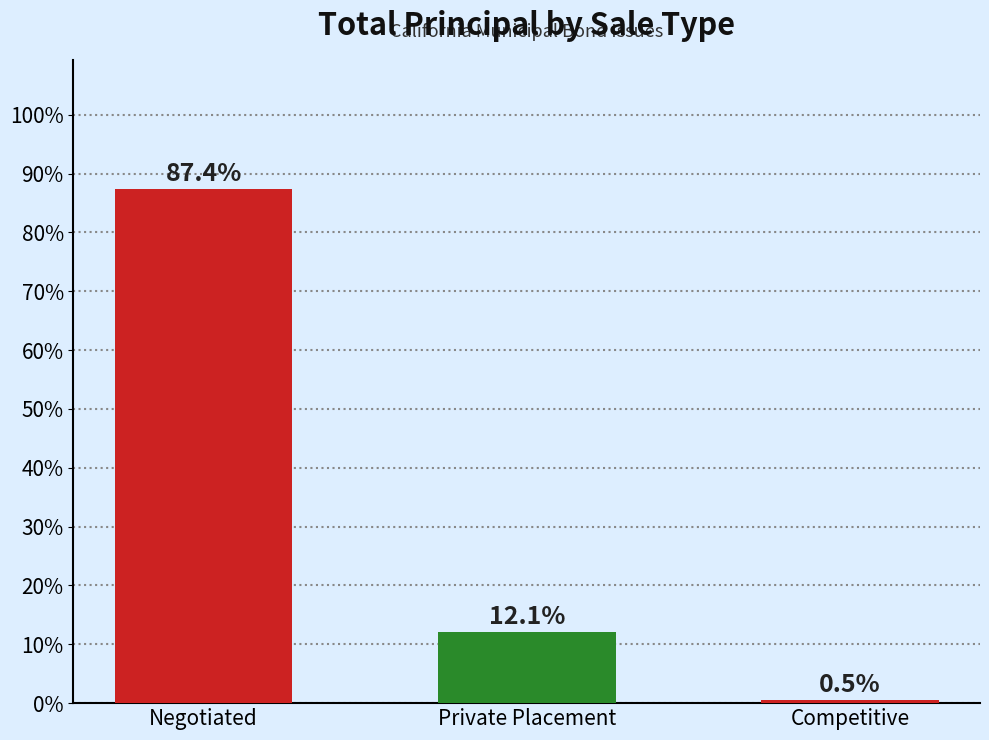

What is the label of the 1st bar from the right?

Competitive